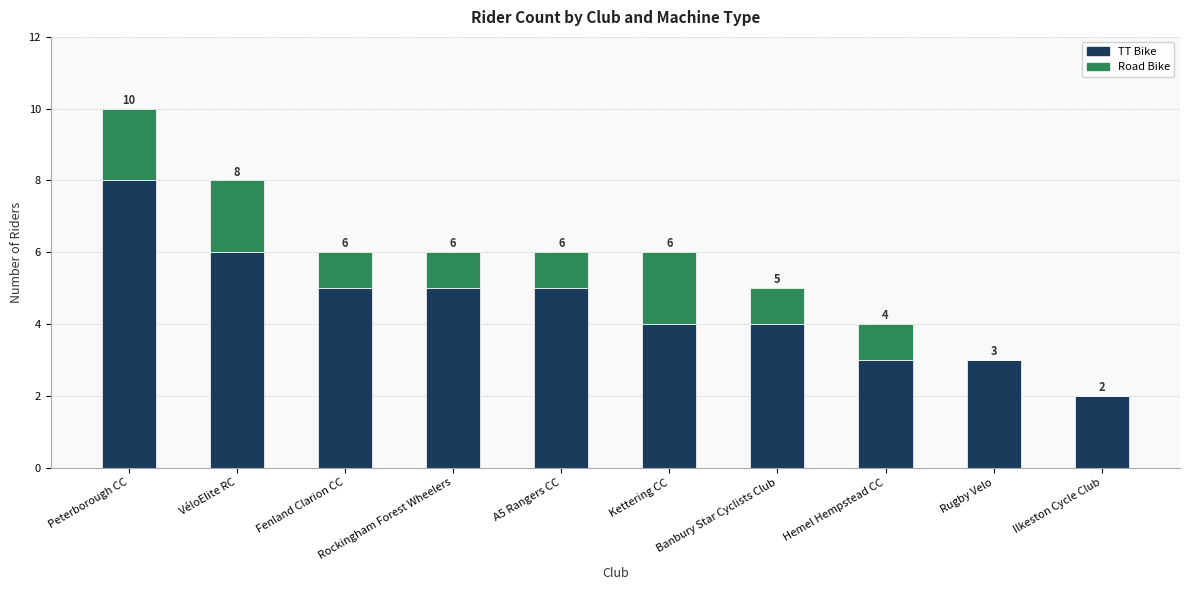

What is the sum of the TT Bike values at Ilkeston Cycle Club and Kettering CC?

6